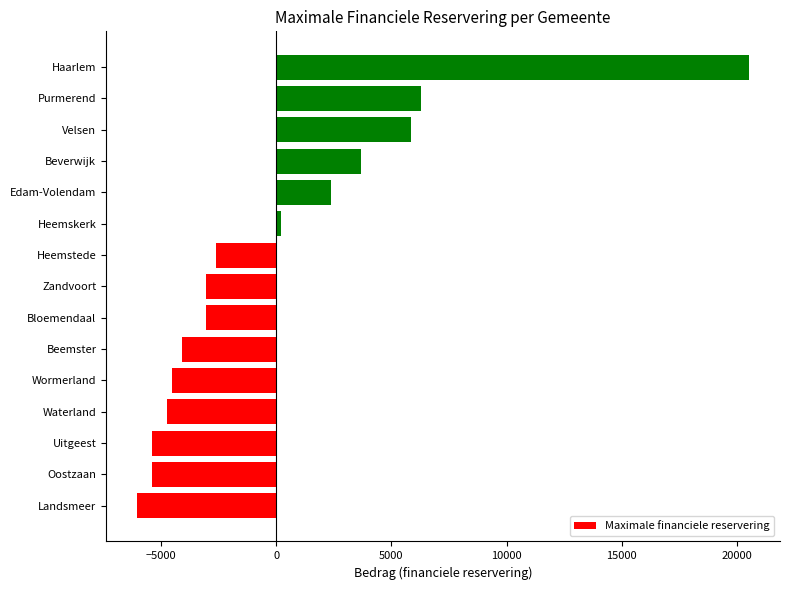

Reading bottom to top, list all the values displayed in this chart.

-6052.8	-5404.2	-5404.2	-4755.7	-4539.6	-4107.2	-3026.4	-3026.4	-2594.0	216.2	2377.9	3674.9	5836.6	6268.9	20536.1